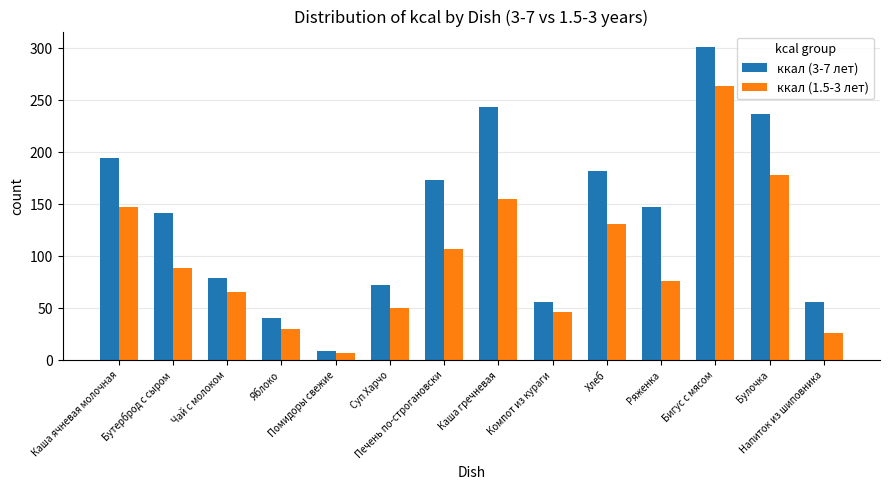

Rank the series by their maximum value, from lowest to highest.

ккал (1.5-3 лет), ккал (3-7 лет)